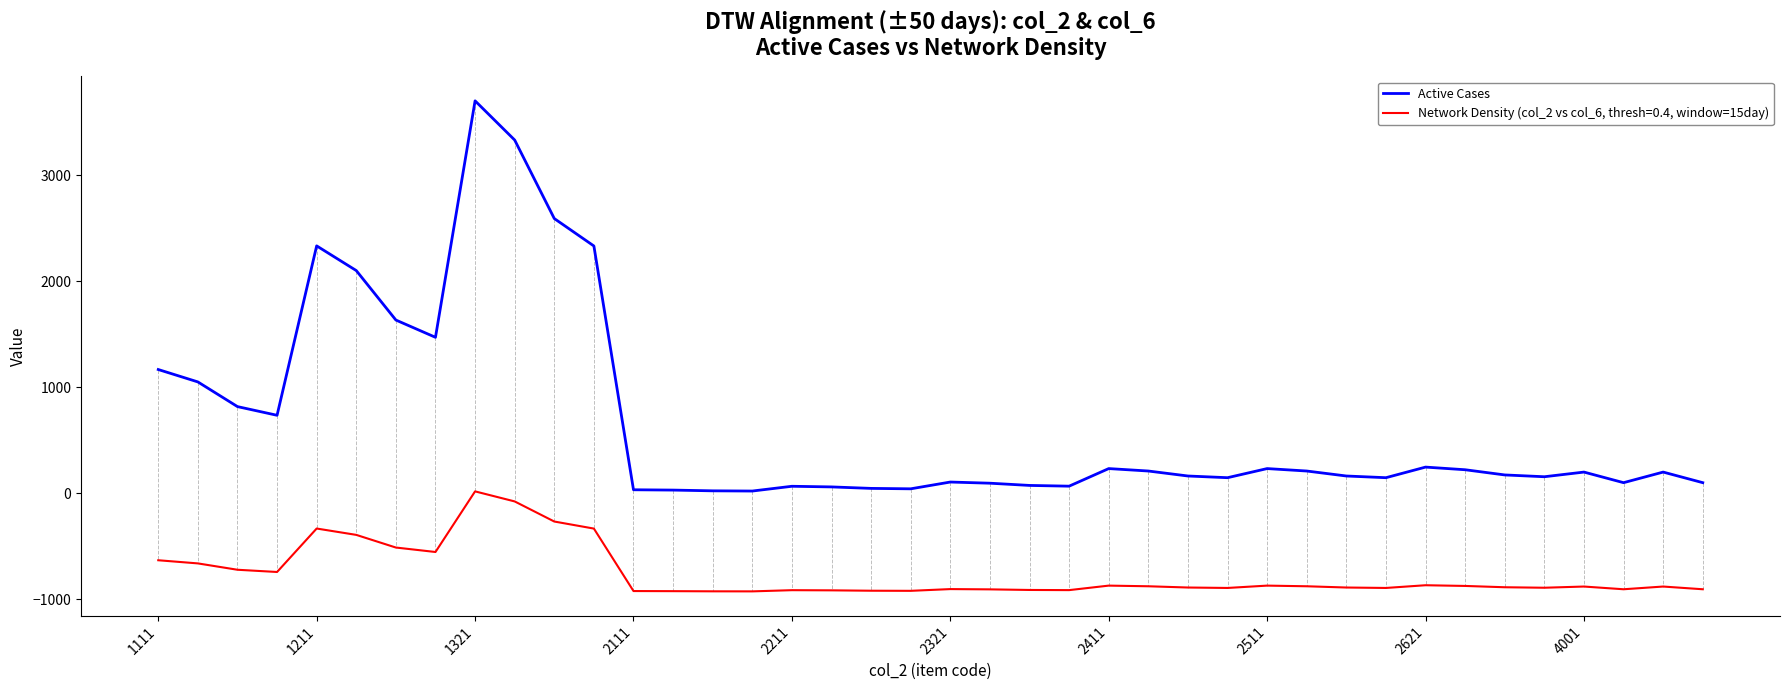

True or false: Network Density (col_2 vs col_6, thresh=0.4, window=15day) and Active Cases cross at least once.

False